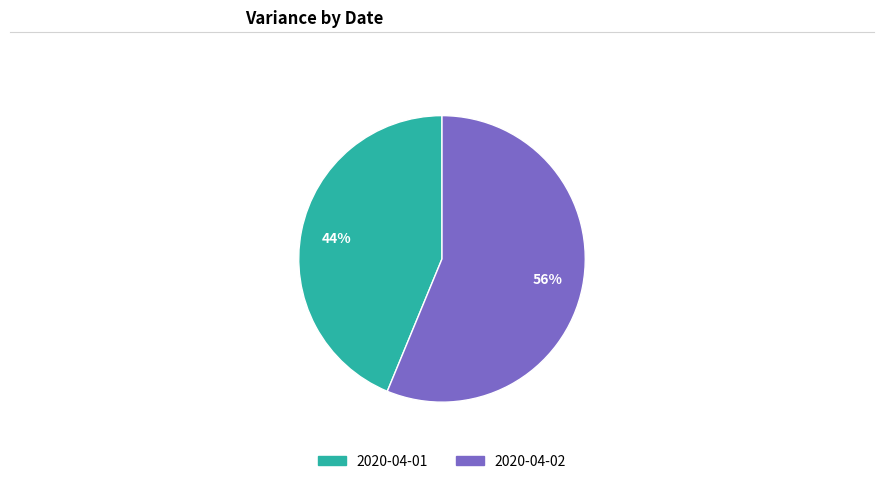

True or false: 2020-04-02 accounts for 64% of the total.

False